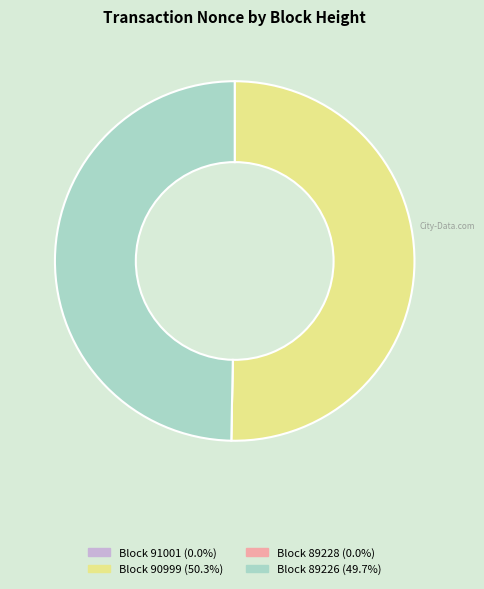

Does any single category account for the majority?

Yes